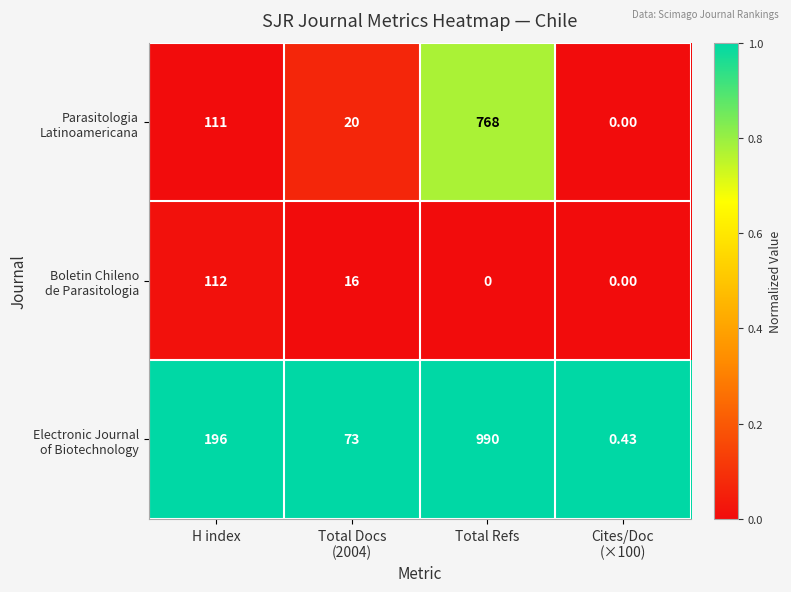

At which category is the sum across all series the highest?

Total Refs